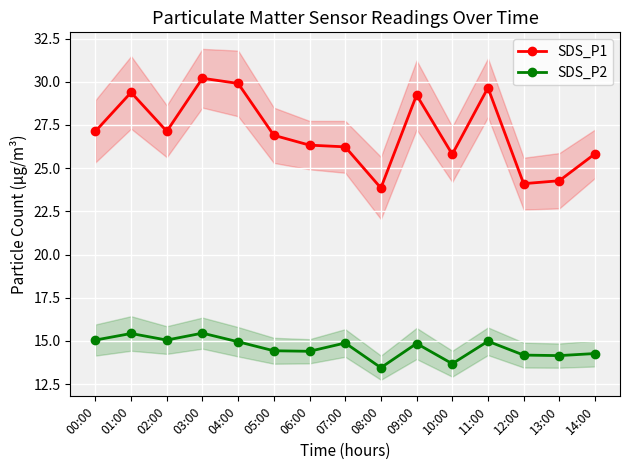

What is the lowest value of the SDS_P1 series?

23.9